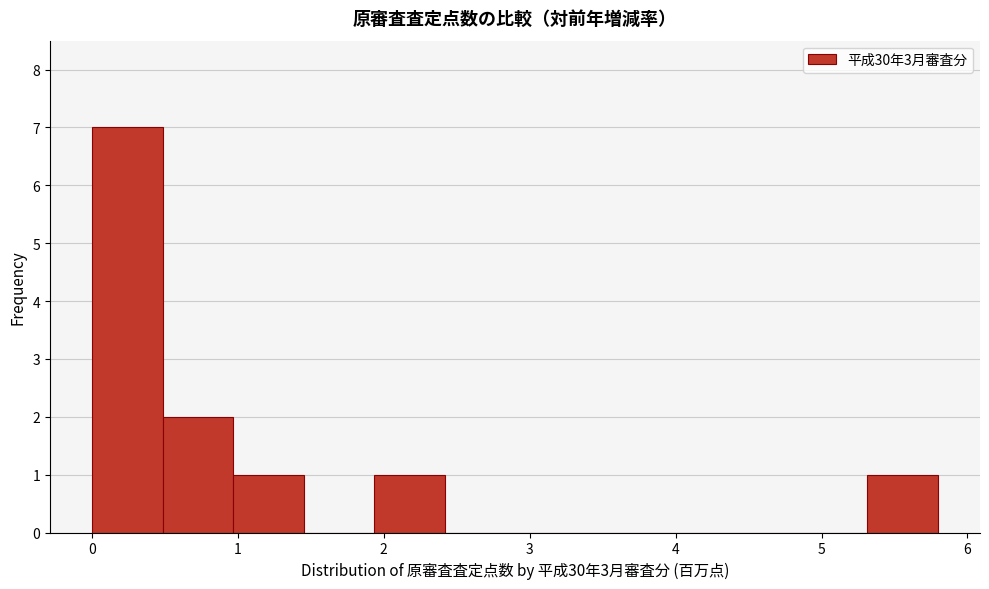

Which range on the x-axis has the tallest bar?

0.0 to 0.5